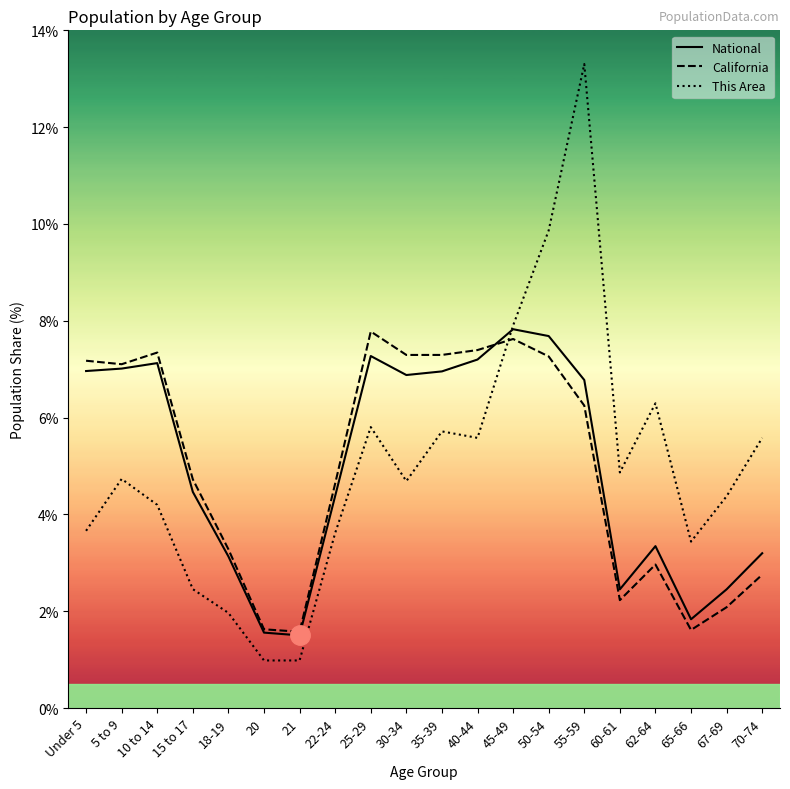

Rank the series at 15 to 17 from lowest to highest value.

This Area, National, California